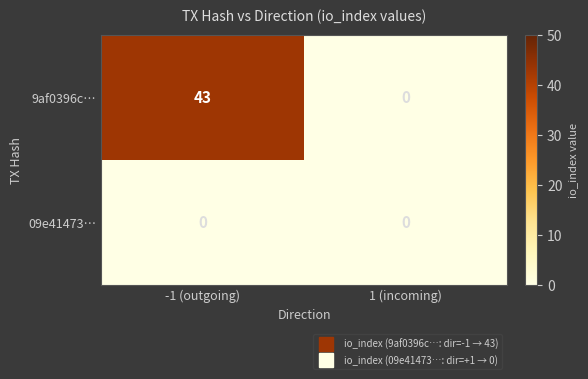

Which series changed the most between -1 (outgoing) and 1 (incoming)?

9af0396c…